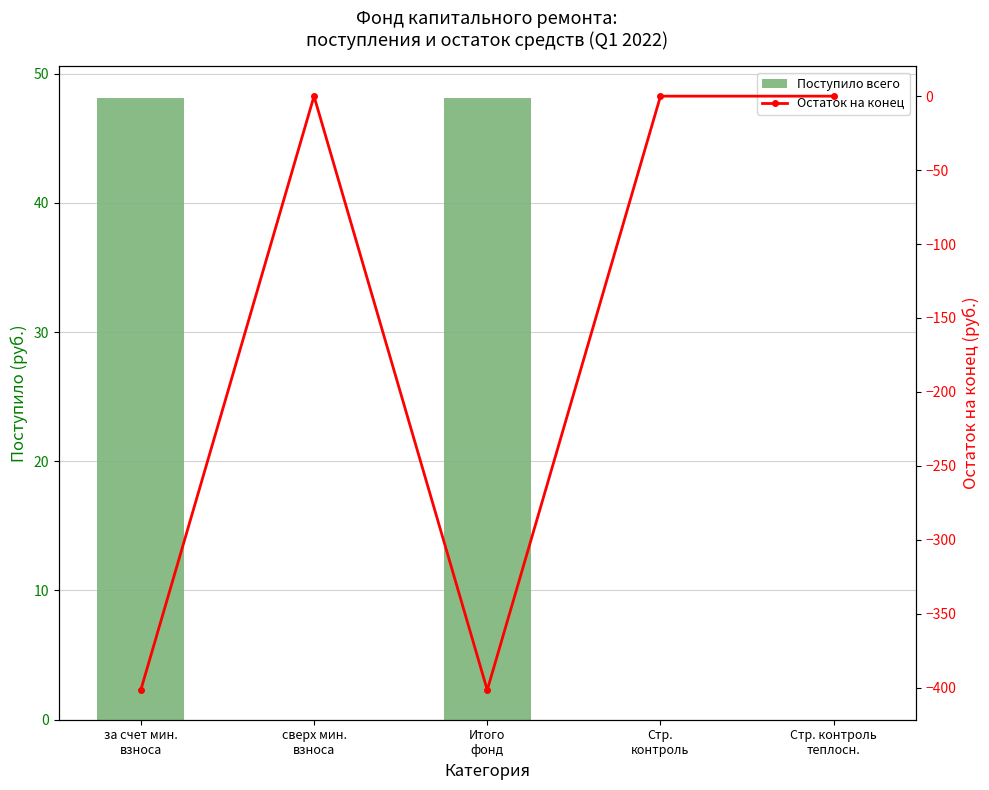

Rank the categories by Поступило всего value from highest to lowest.

за счет мин.
взноса, Итого
фонд, сверх мин.
взноса, Стр.
контроль, Стр. контроль
теплосн.